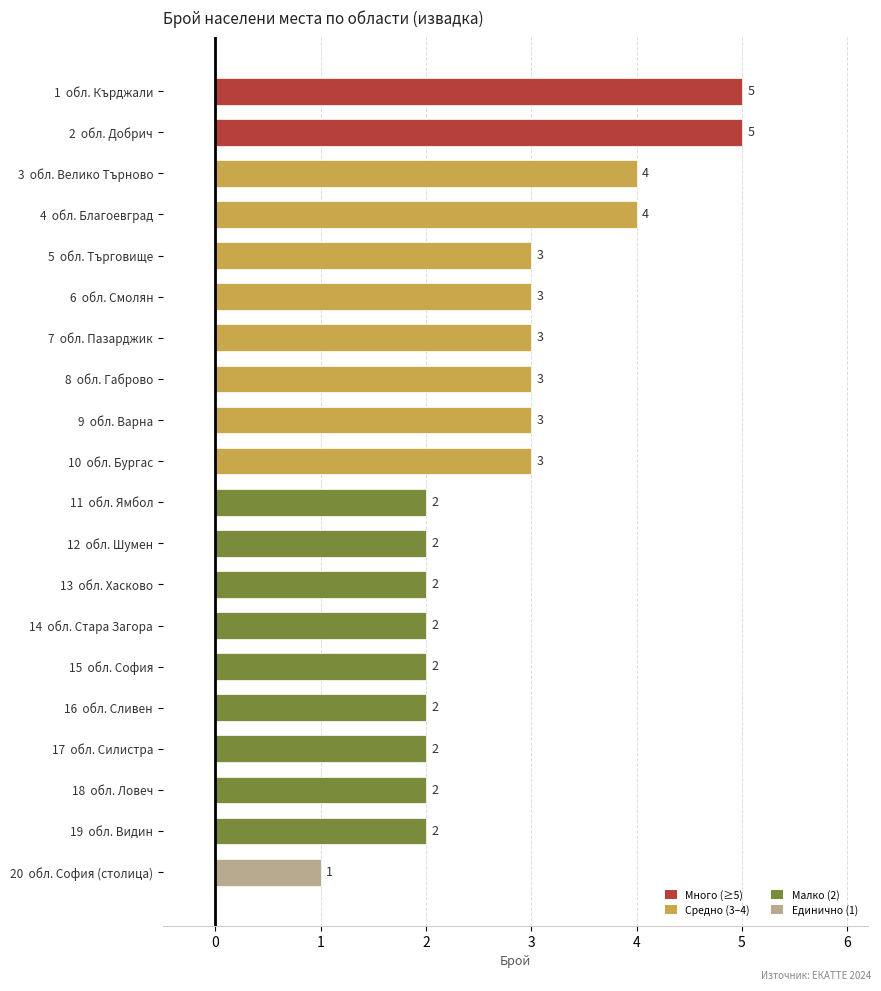

Reading top to bottom, transcribe all the data shown in this chart.

5	5	4	4	3	3	3	3	3	3	2	2	2	2	2	2	2	2	2	1